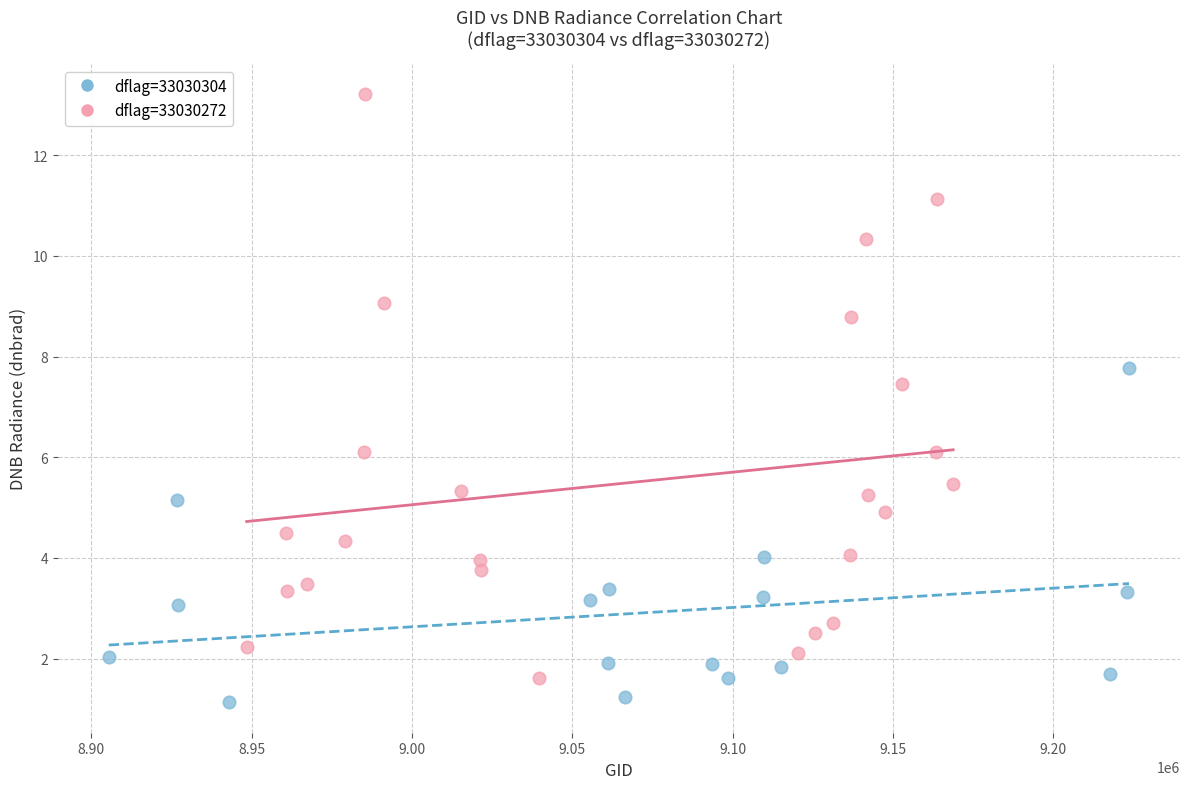

Which series has the largest Y range (max minus min)?

dflag=33030272